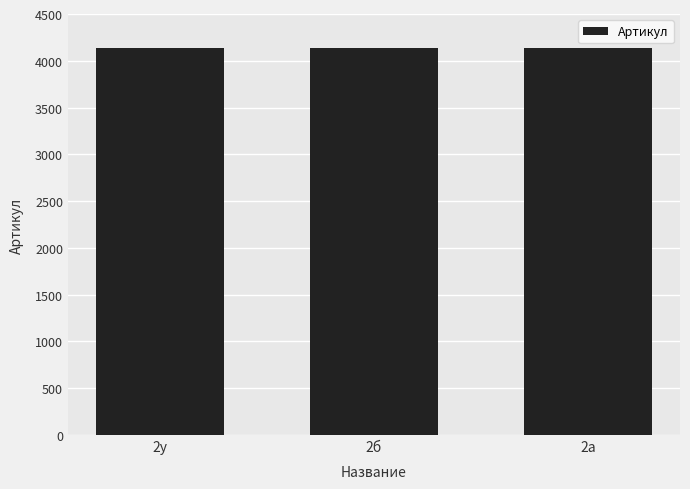

What is the smallest value displayed?

4134